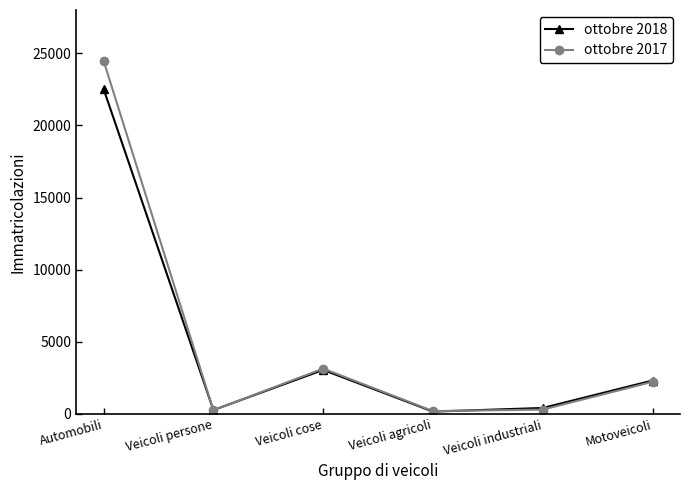

List the series in order of their peak value, highest first.

ottobre 2017, ottobre 2018